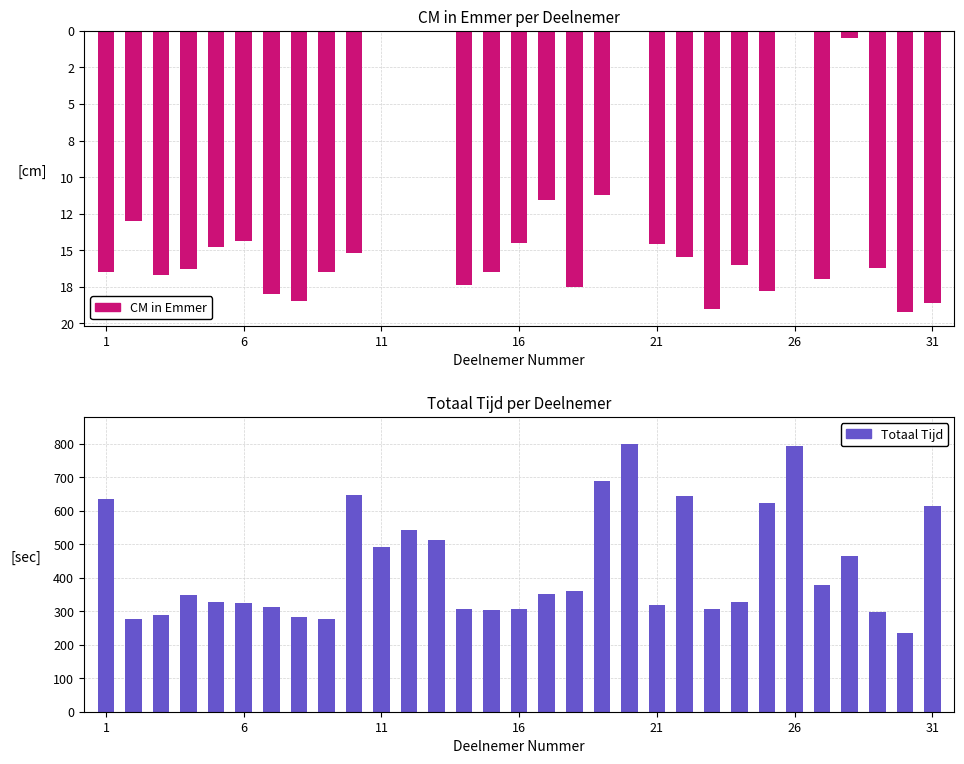

Reading left to right, transcribe all the data shown in this chart.

CM in Emmer: -16.5	-13.0	-16.7	-16.3	-14.8	-14.4	-18.0	-18.5	-16.5	-15.2	0.0	0.0	0.0	-17.4	-16.5	-14.5	-11.6	-17.5	-11.2	0.0	-14.6	-15.5	-19.0	-16.0	-17.8	0.0	-17.0	-0.5	-16.2	-19.2	-18.6
Totaal Tijd: 635.0	277.0	288.0	350.0	328.0	324.0	312.0	283.0	276.0	648.0	492.0	543.0	514.0	306.0	305.0	308.0	352.0	359.0	688.0	800.0	320.0	645.0	308.0	327.0	622.0	792.0	378.0	464.0	298.0	236.0	614.0